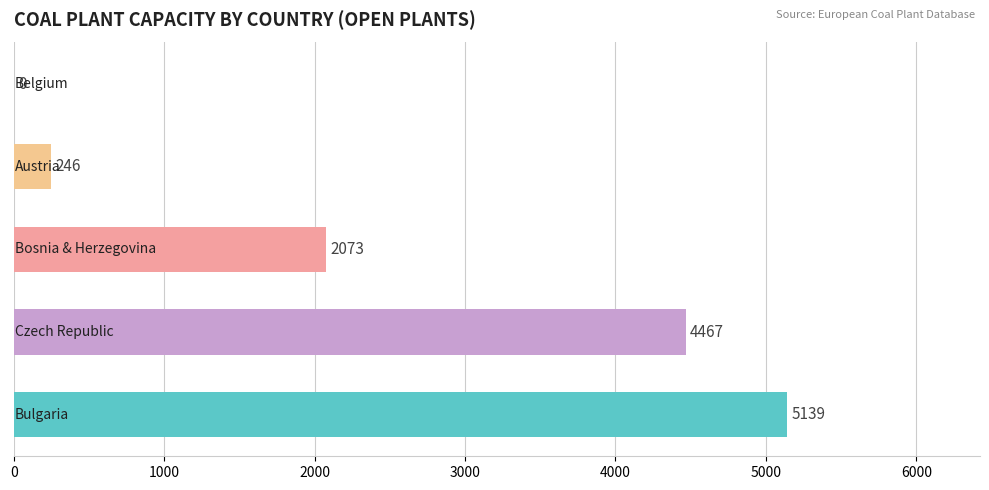

What is the greatest value displayed?

5139